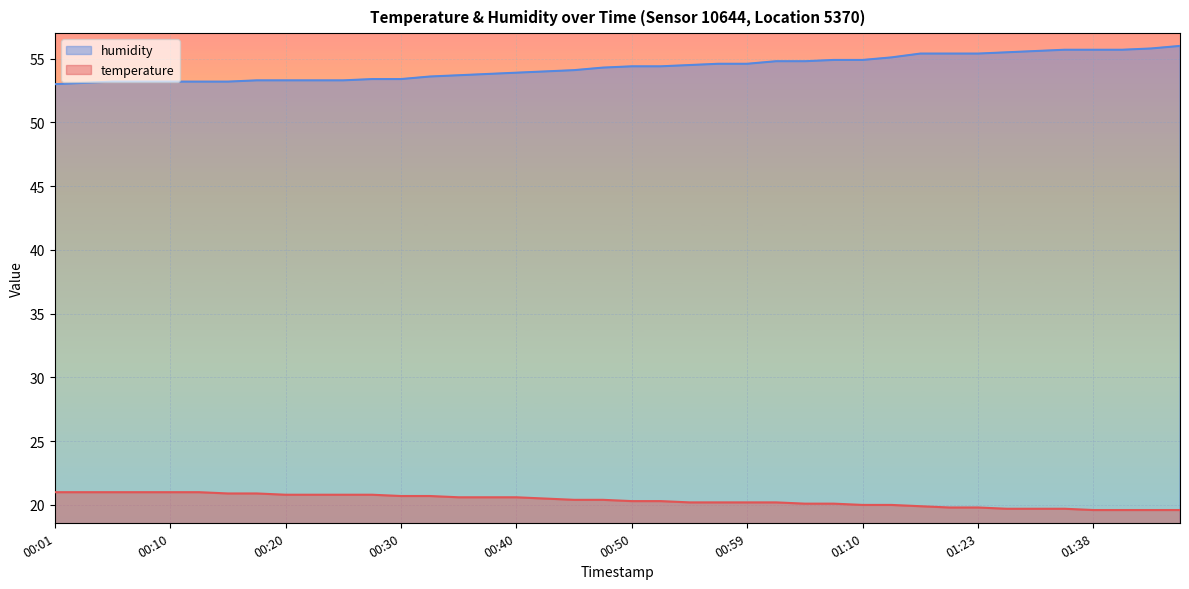

What is the difference between the humidity values at 00:40 and 00:47?

0.4